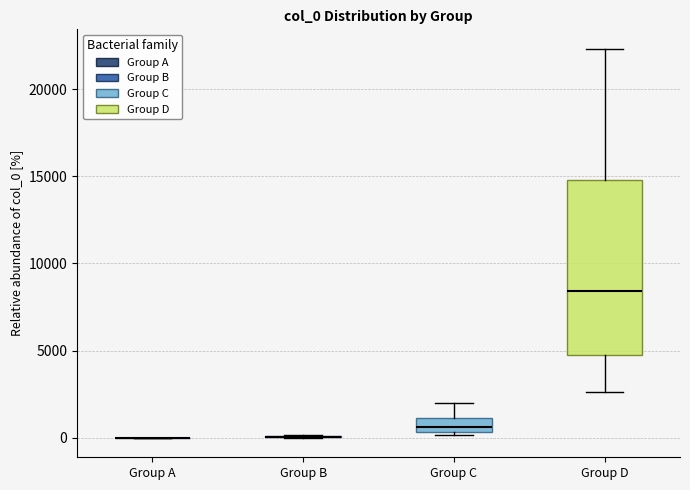

Which box is the tallest, from its lower edge to its upper edge?

Group D